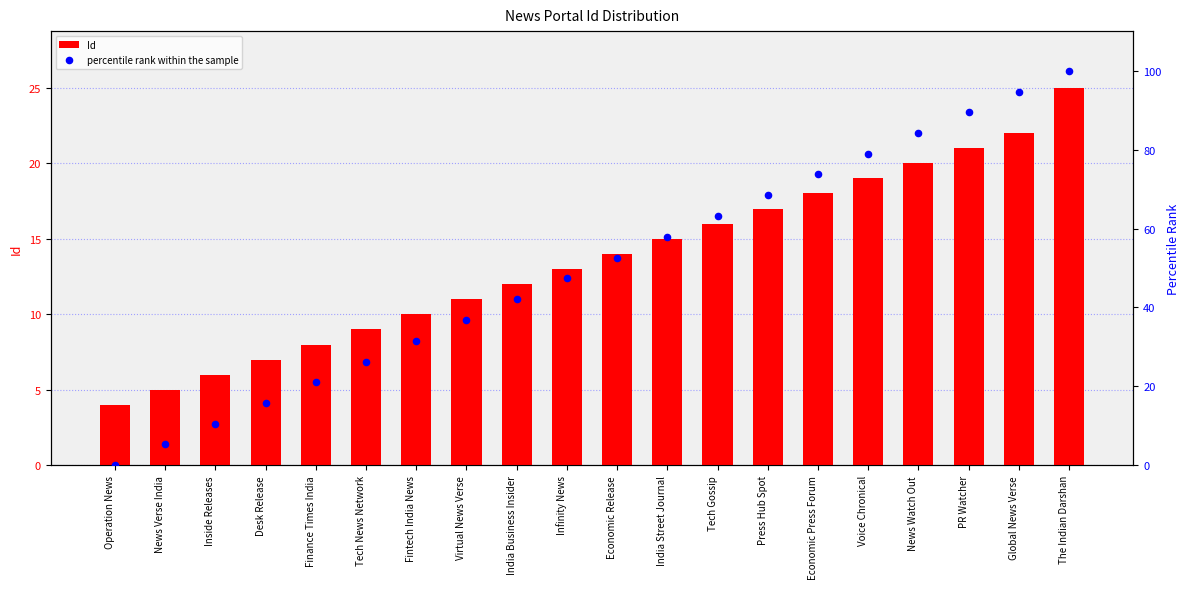

At how many categories does at least one series exceed 2?

20